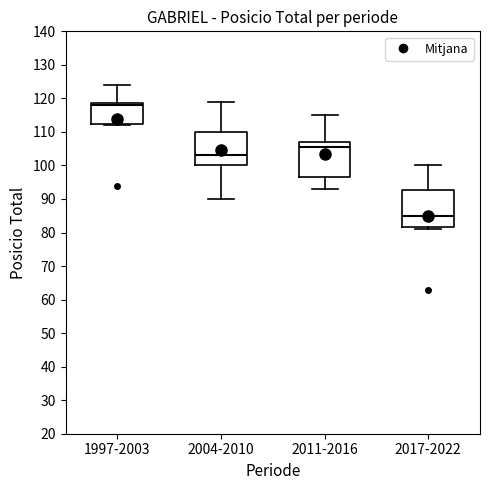

Reading left to right, read every box against the y-axis: the position of its median line, the range the box covers, and the ends of its whiskers. The values are not printed on the chart, so give them approximately, as read against the axis.

1997-2003: median 118, box 113 to 119, whiskers 112 to 124
2004-2010: median 103, box 100 to 110, whiskers 90 to 119
2011-2016: median 106, box 97 to 107, whiskers 93 to 115
2017-2022: median 85, box 82 to 93, whiskers 81 to 100